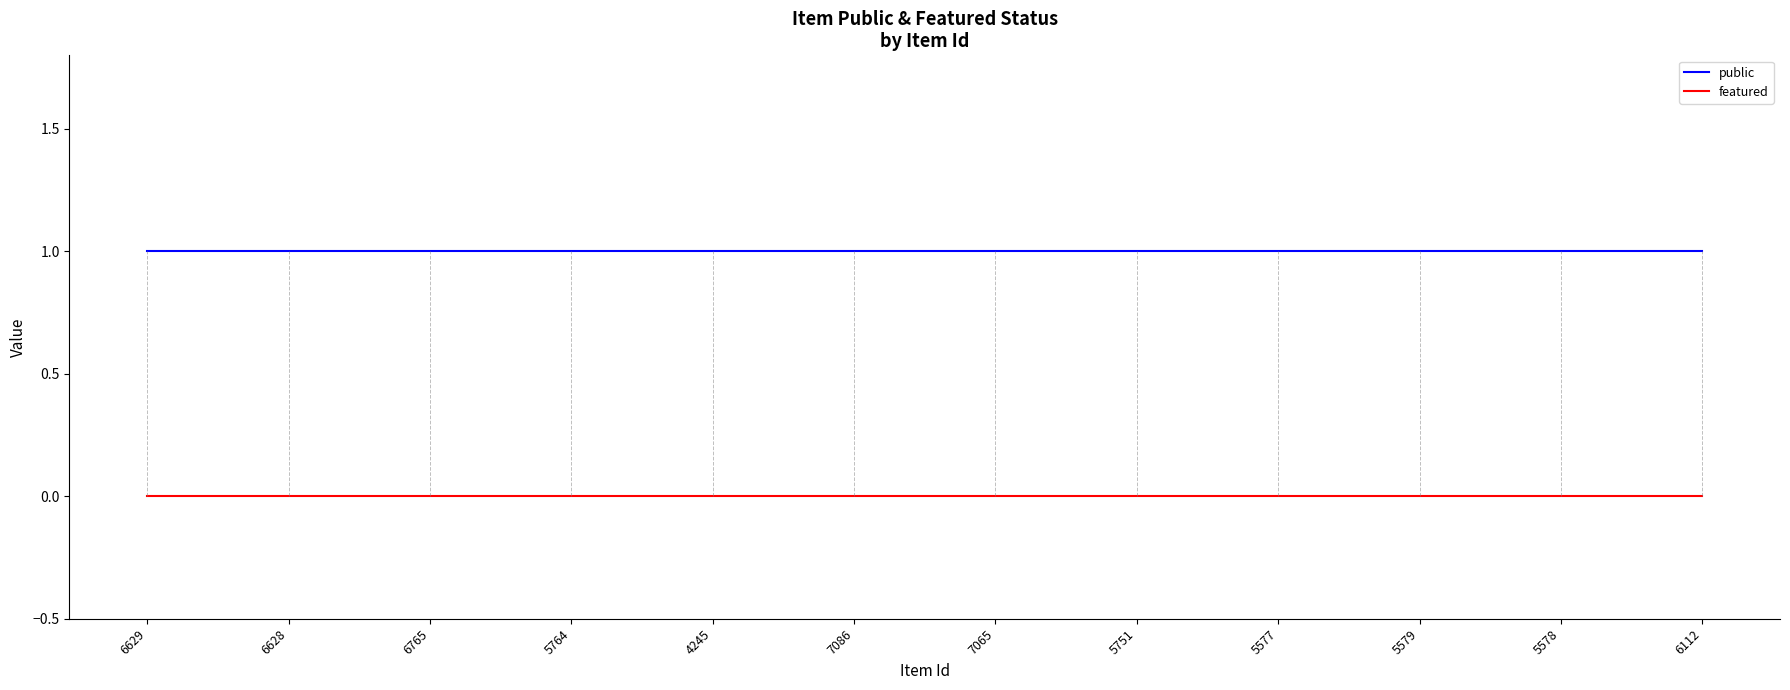

What position from the left is 6765?

3